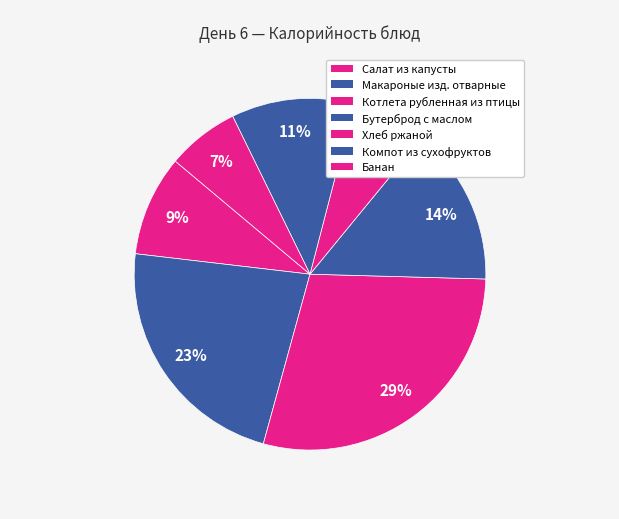

How many segments does this pie chart have?

7